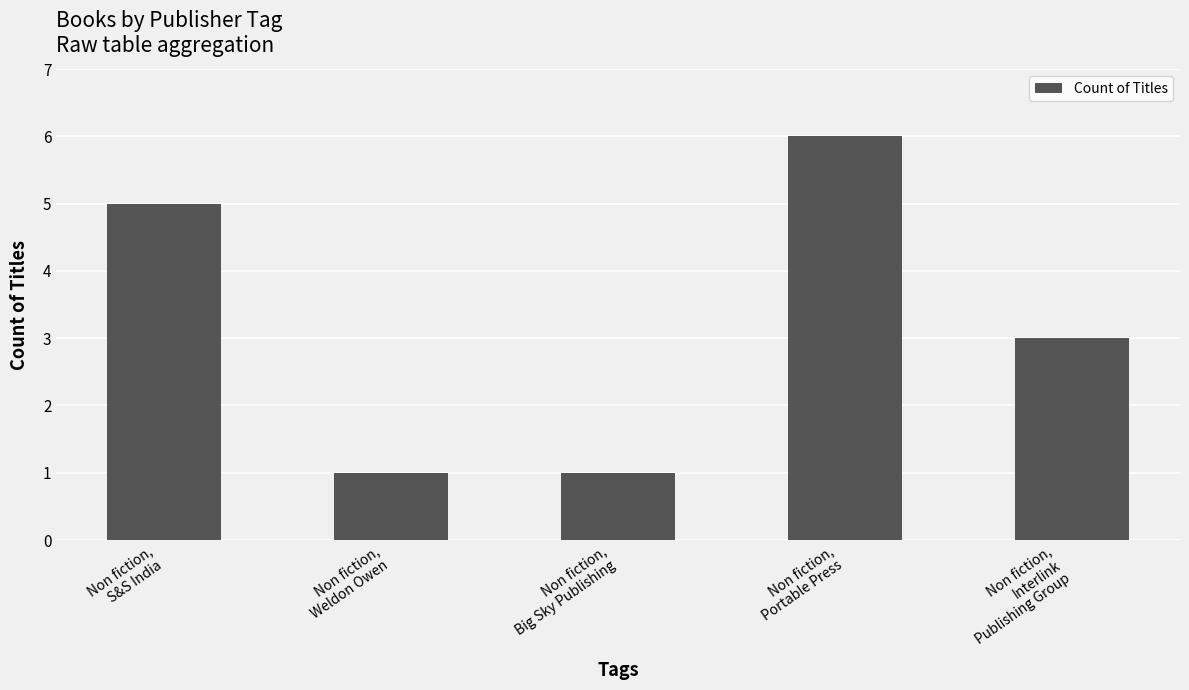

True or false: the data shows 5 at Non fiction,
Interlink
Publishing Group.

False